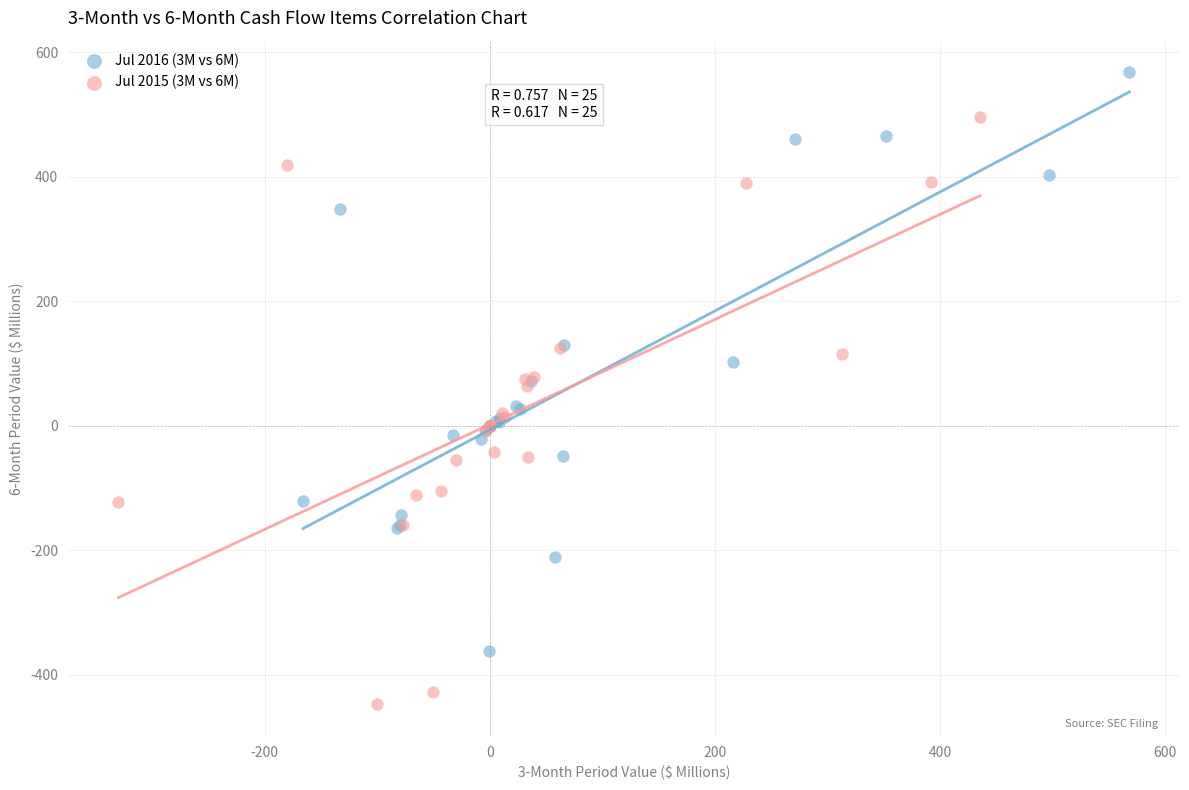

Which series contains the lowest Y value?

Jul 2015 (3M vs 6M)